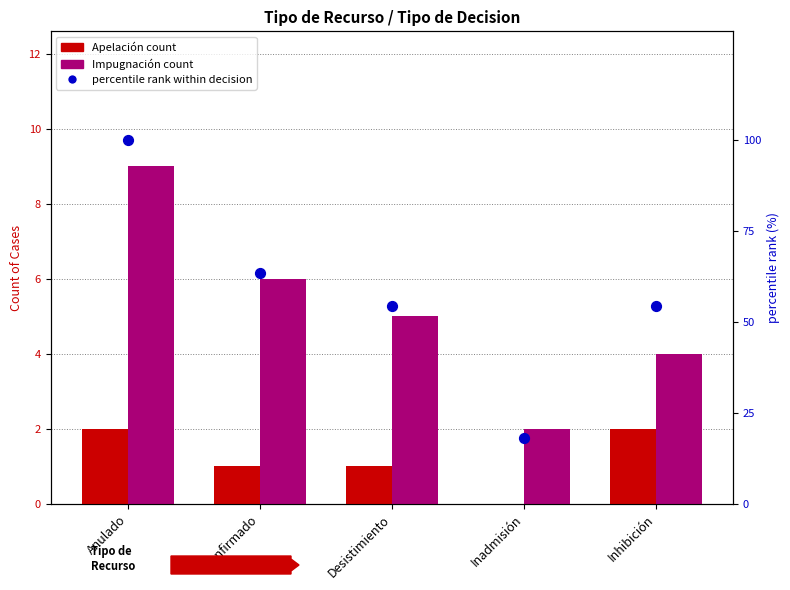

Is the value of Apelación at Anulado greater than the value of percentile rank within decision at Inhibición?

No